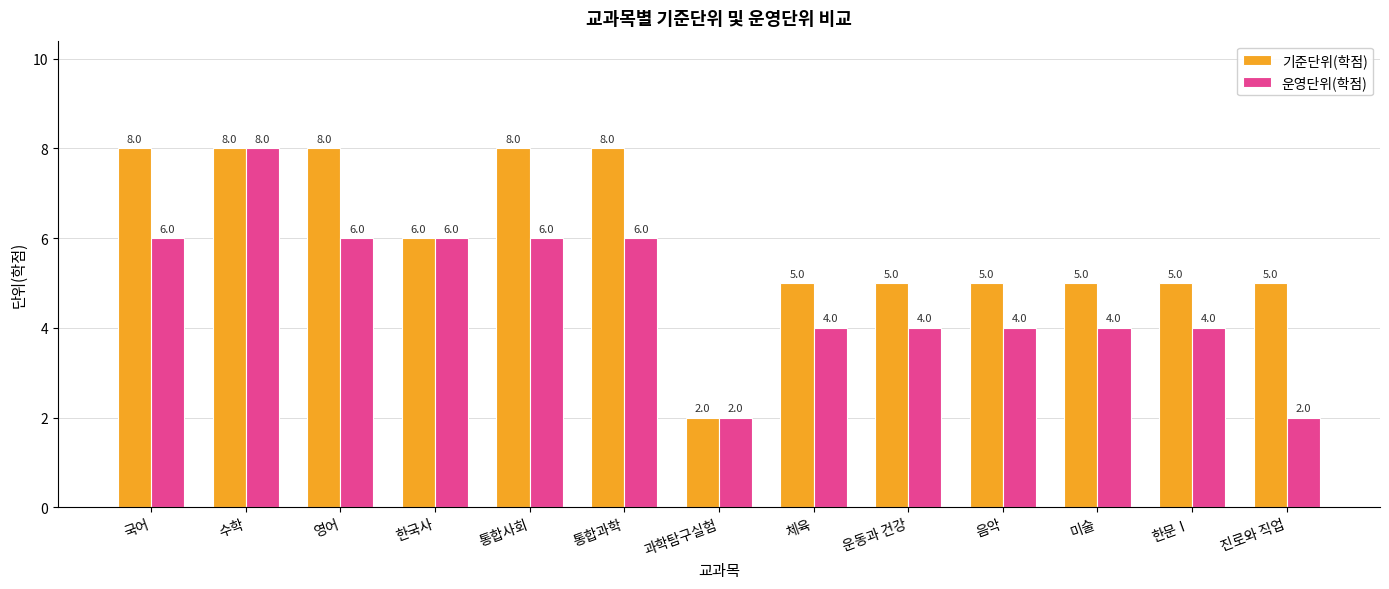

What is the maximum value for 기준단위(학점)?

8